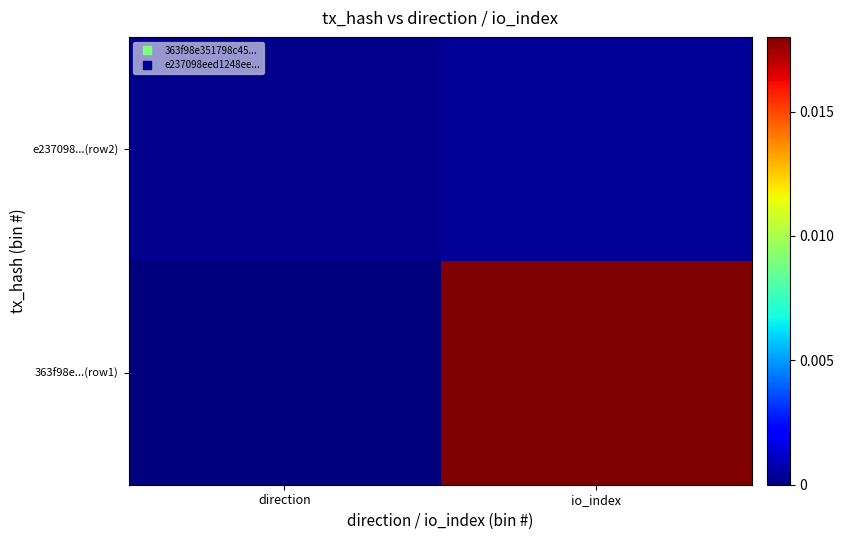

Count the number of categories in the chart.

2